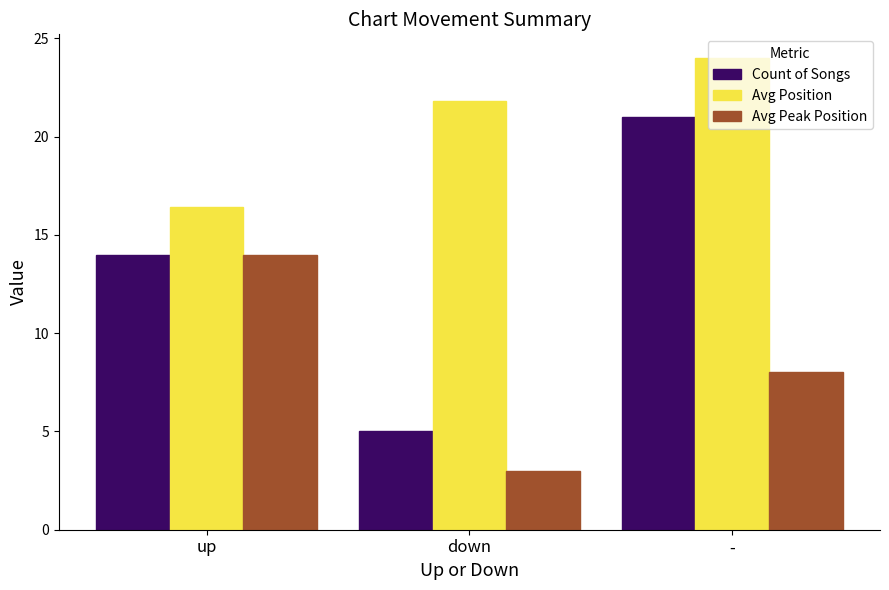

At which category does the chart reach its peak across all series?

-